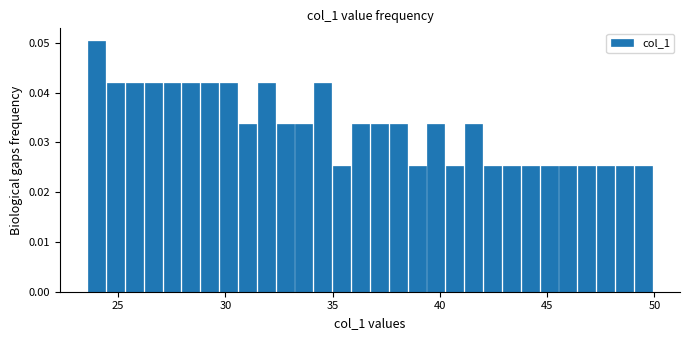

Read against the x-axis, roughly where is the centre of the tallest bar?

24.0